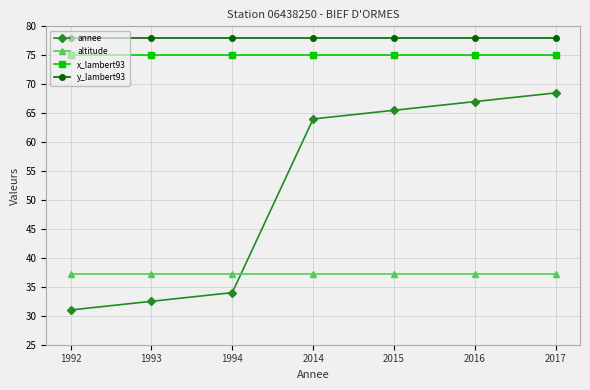

Is it true that altitude equals 37.2 at 1992?

True